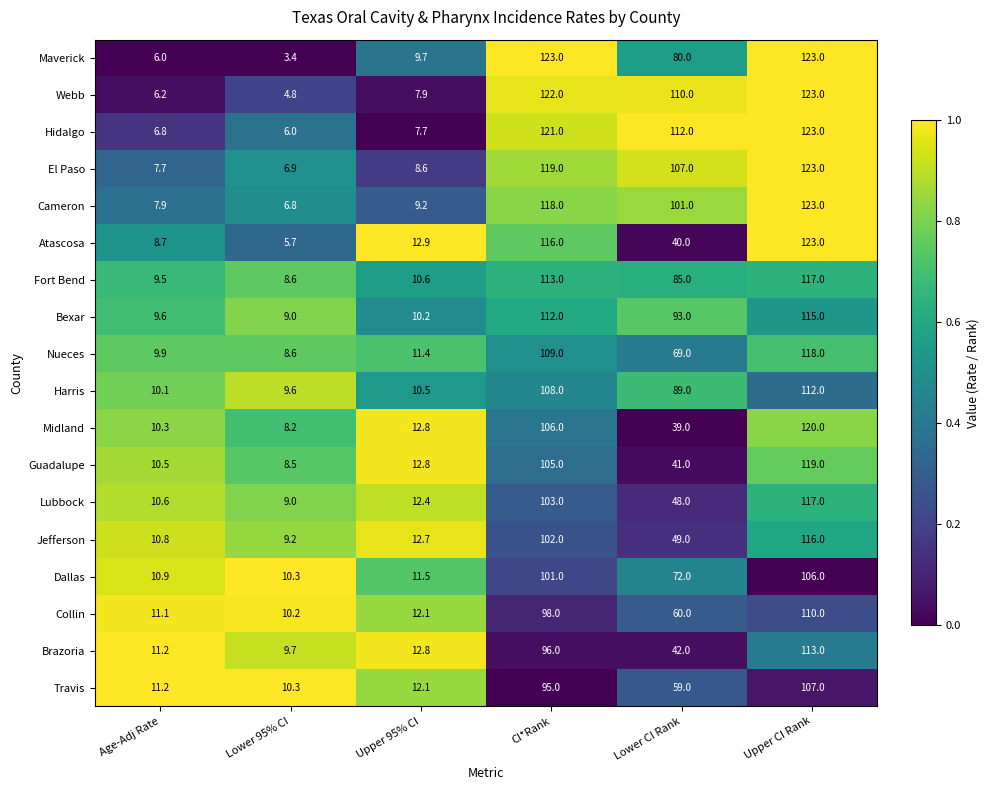

What is the spread (max minus min) of values at Lower 95% CI?

6.9